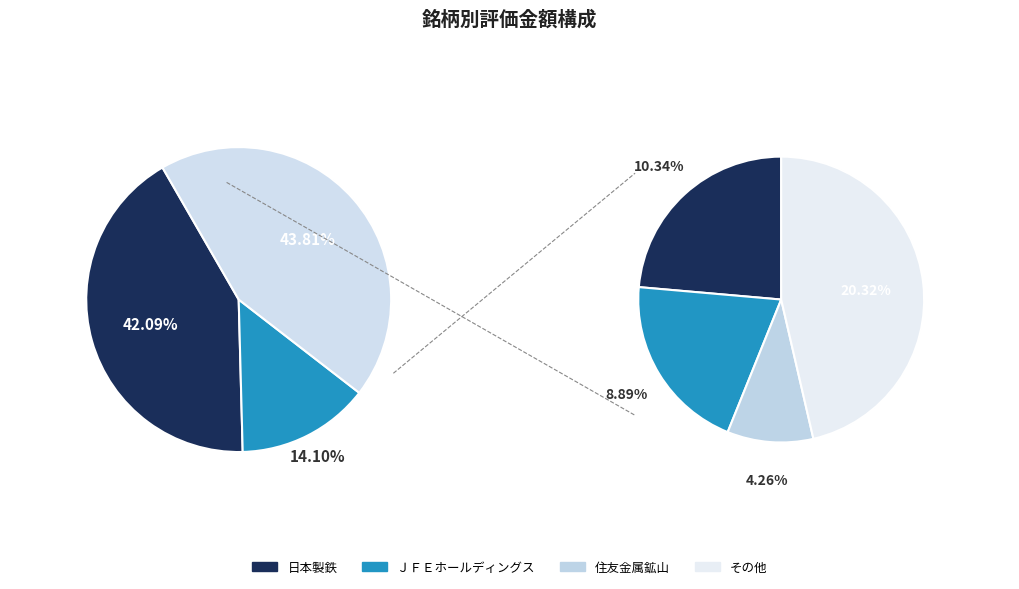

What percentage do 日本軽金属ホールディングス and 三菱マテリアル together represent?

5.4%